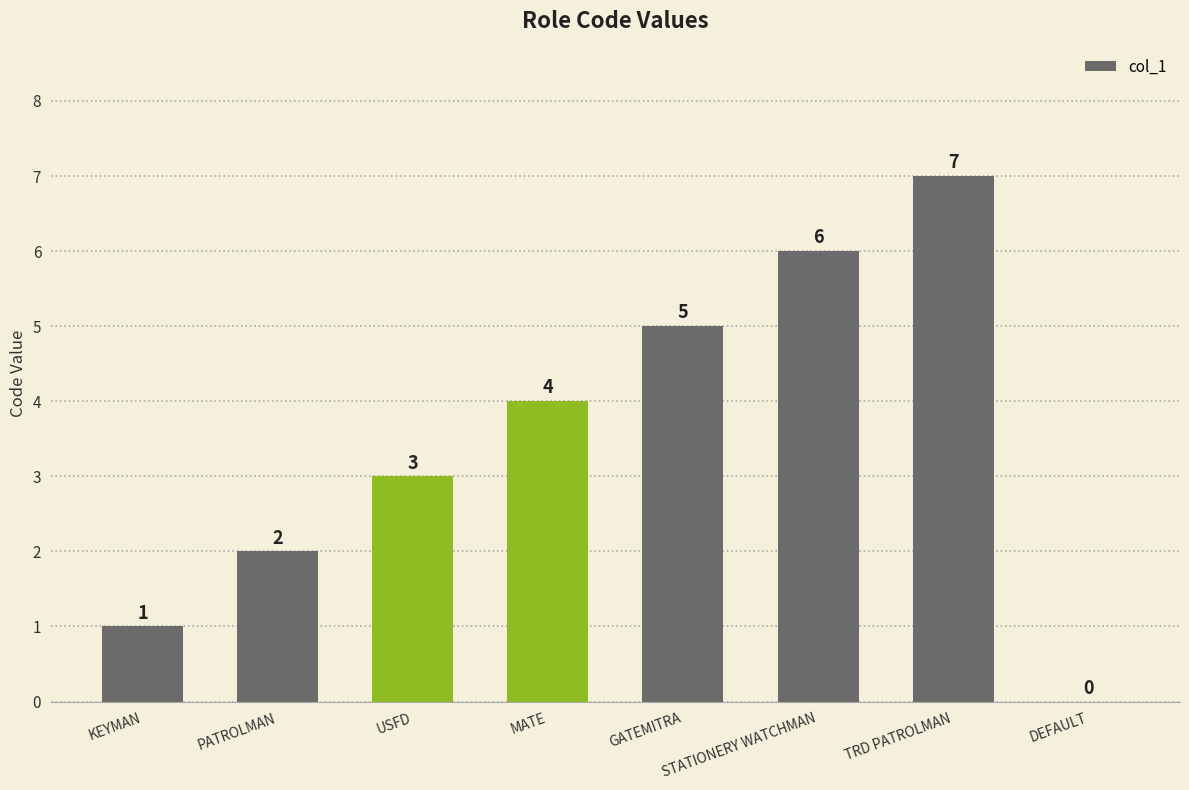

Reading left to right, transcribe all the data shown in this chart.

KEYMAN=1	PATROLMAN=2	USFD=3	MATE=4	GATEMITRA=5	STATIONERY WATCHMAN=6	TRD PATROLMAN=7	DEFAULT=0